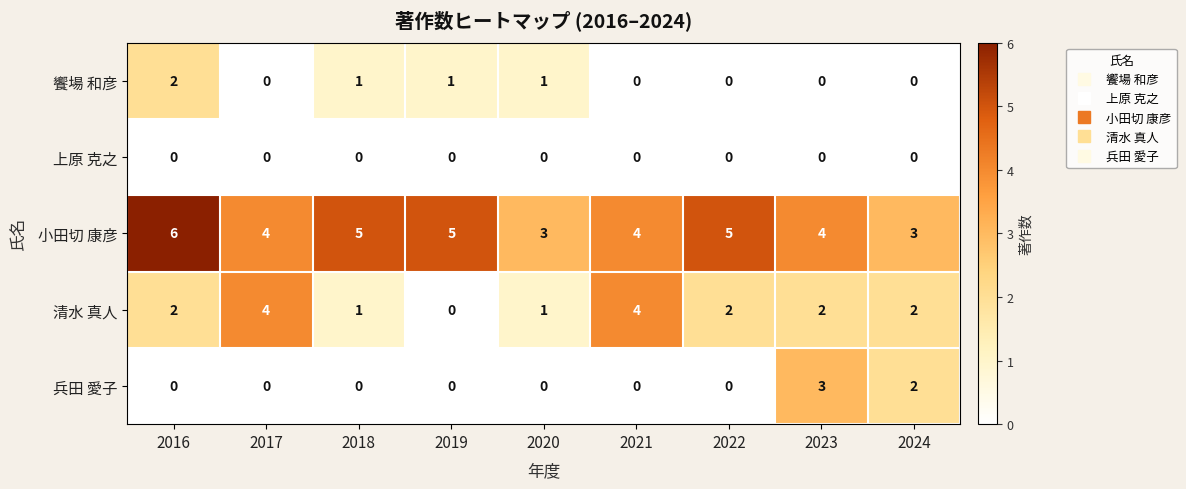

Which category has the highest value across all series?

2016